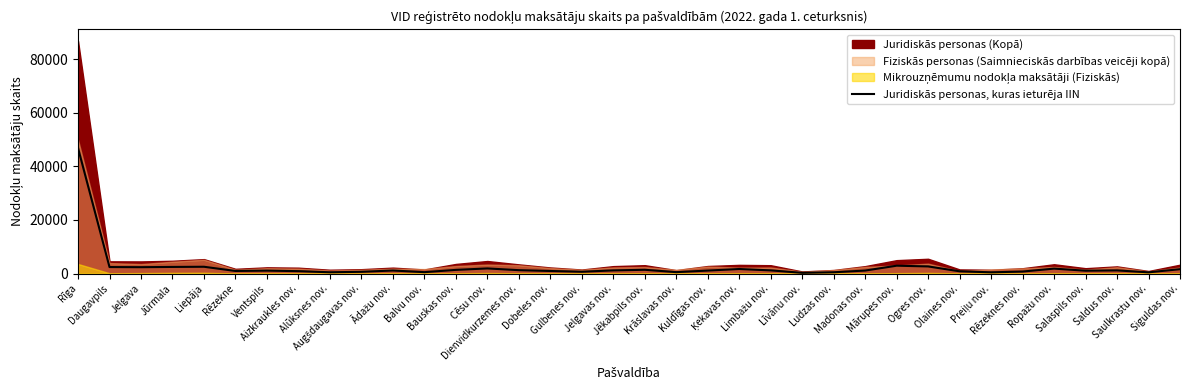

What position from the left is Alūksnes nov.?

9